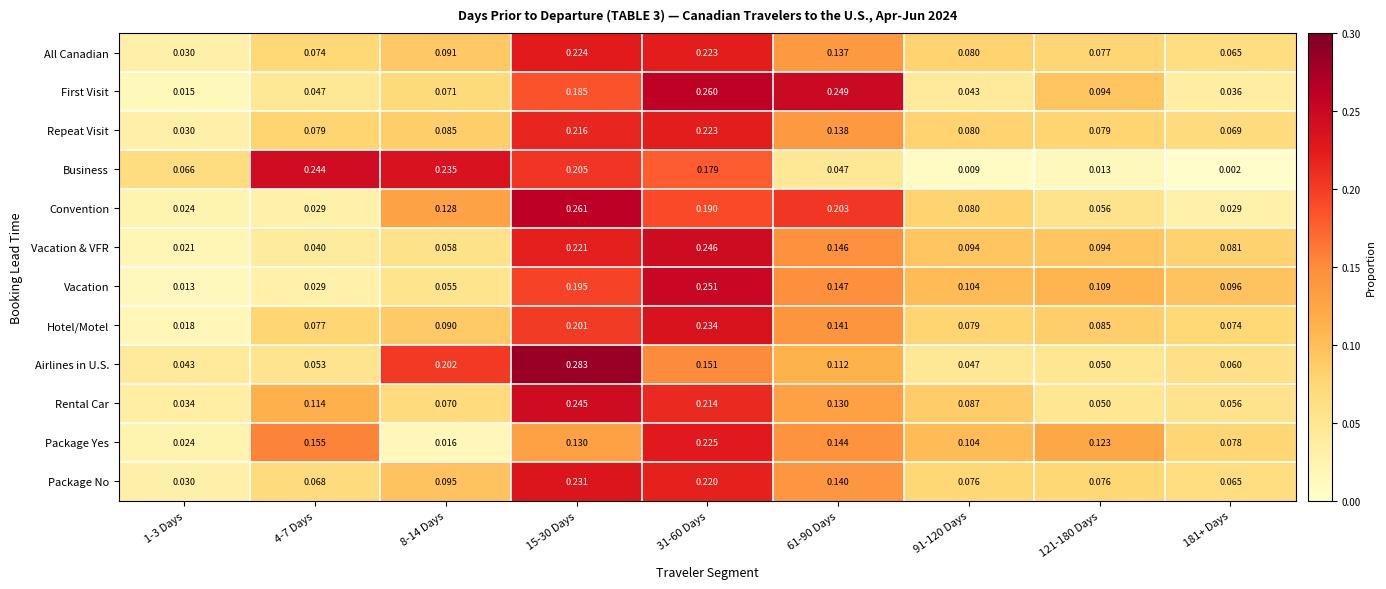

Is the value of Business at 8-14 Days greater than the value of Hotel/Motel at 31-60 Days?

Yes